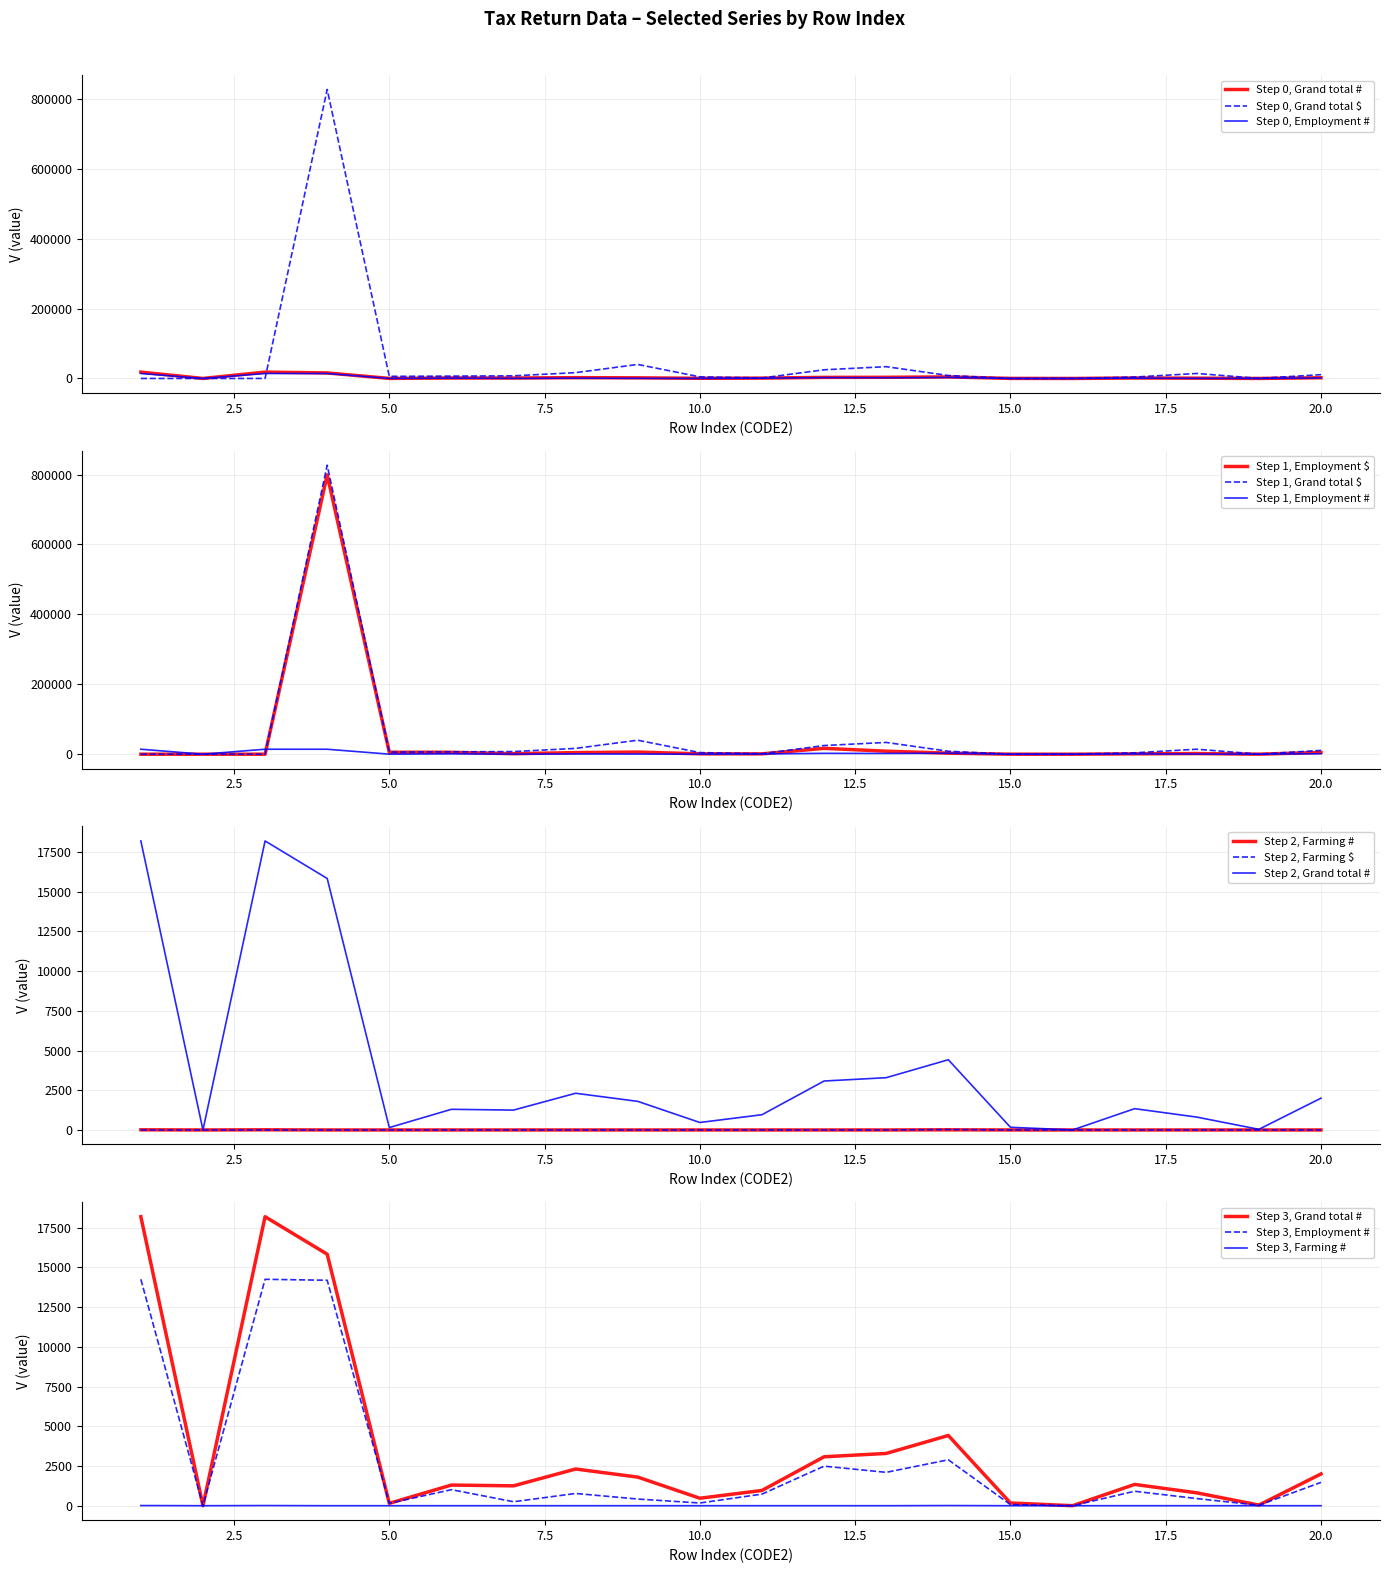

True or false: Grand total #/Total global # has more than 1 points higher than both neighbors.

True